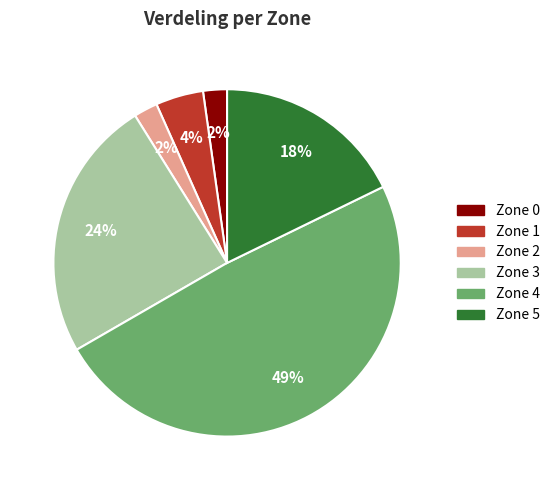

To the nearest percent, what percentage of the pie is Zone 3?

24%